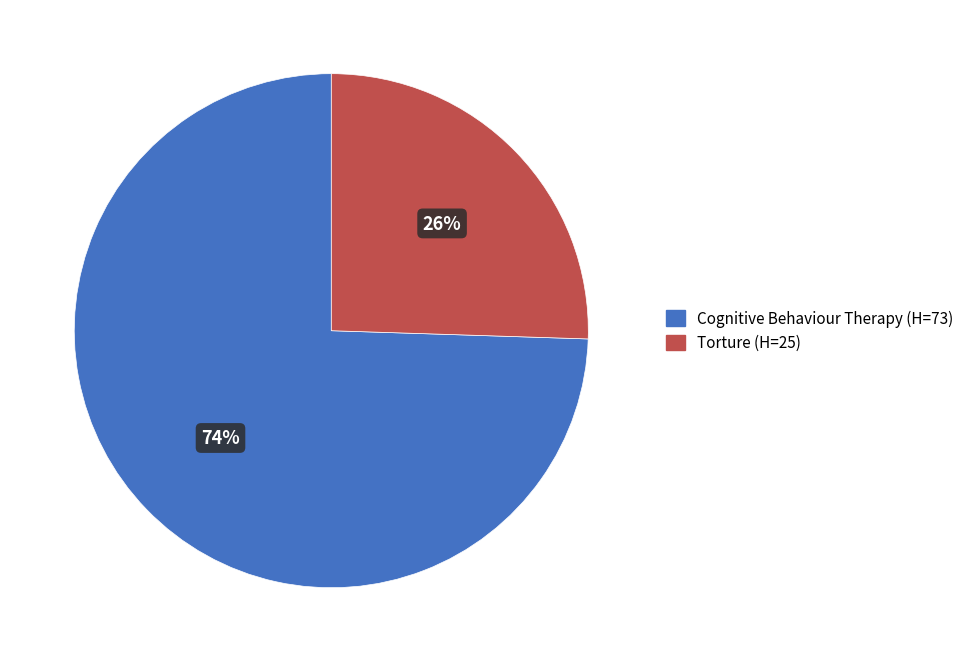

How many segments does this pie chart have?

2